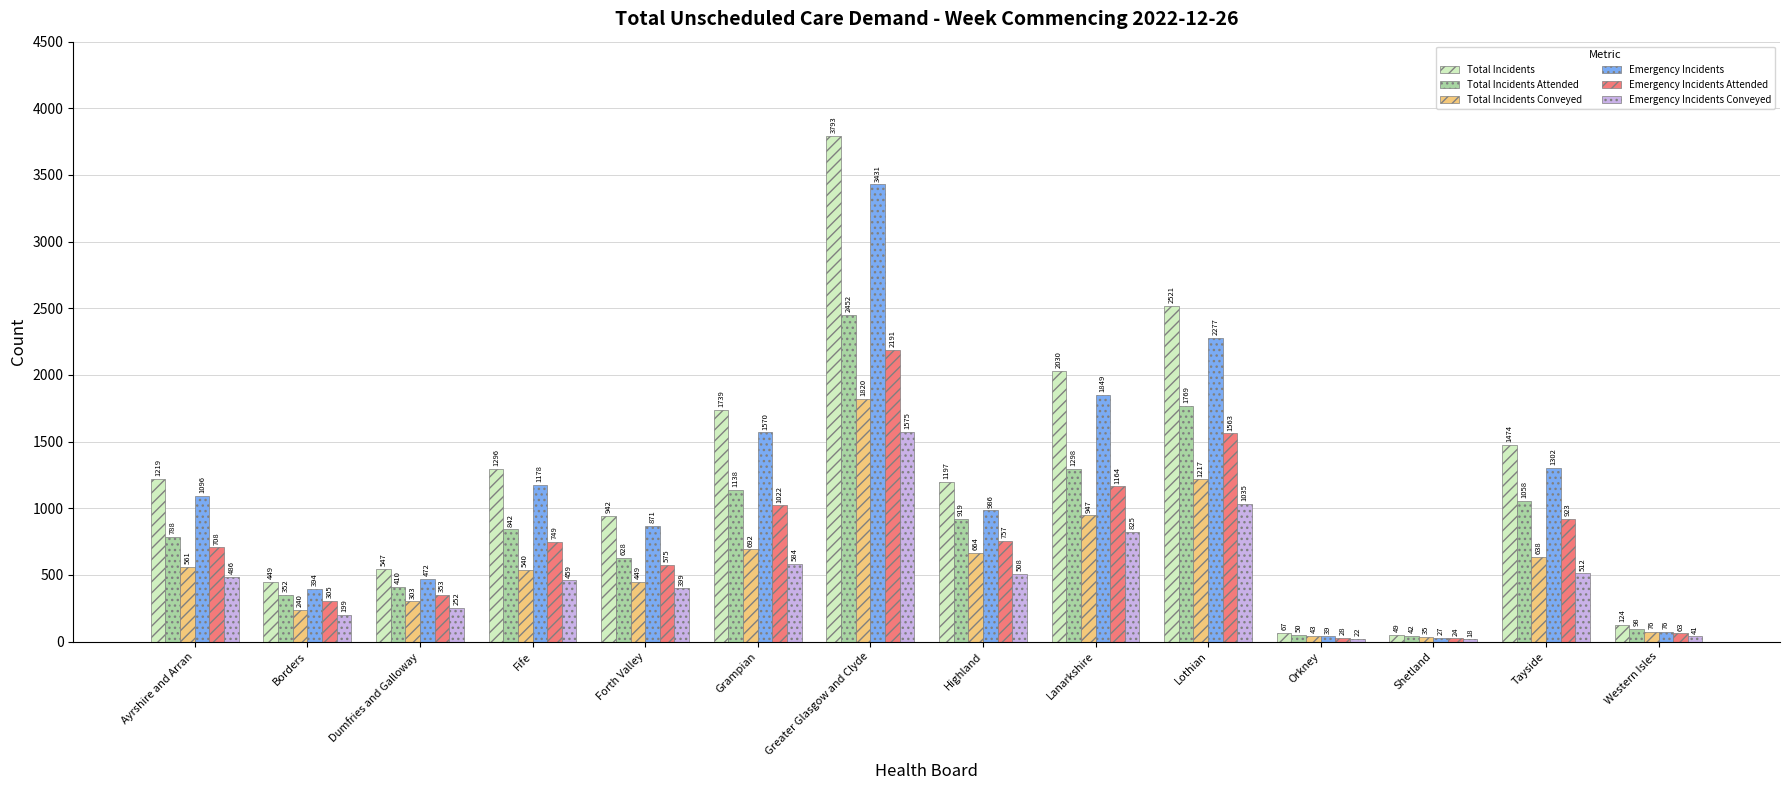

Rank the series at Dumfries and Galloway from highest to lowest value.

Total Incidents, Emergency Incidents, Total Incidents Attended, Emergency Incidents Attended, Total Incidents Conveyed, Emergency Incidents Conveyed